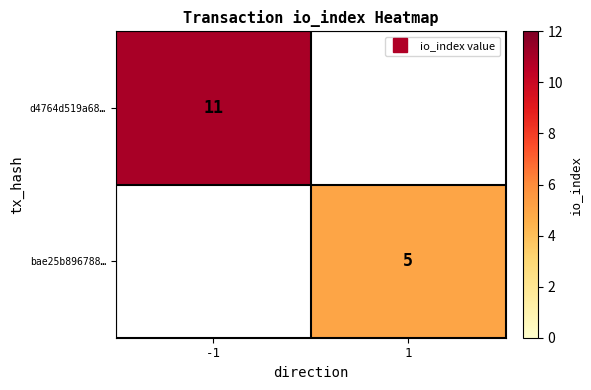

List the labels in order of d4764d519a68… value, largest first.

-1, 1